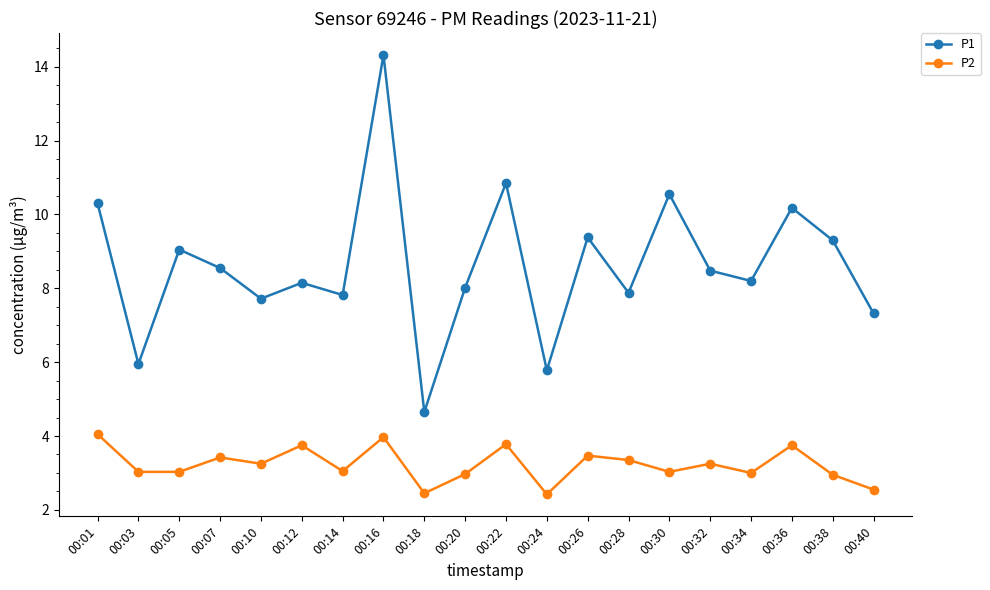

Which series has the largest total across all categories?

P1